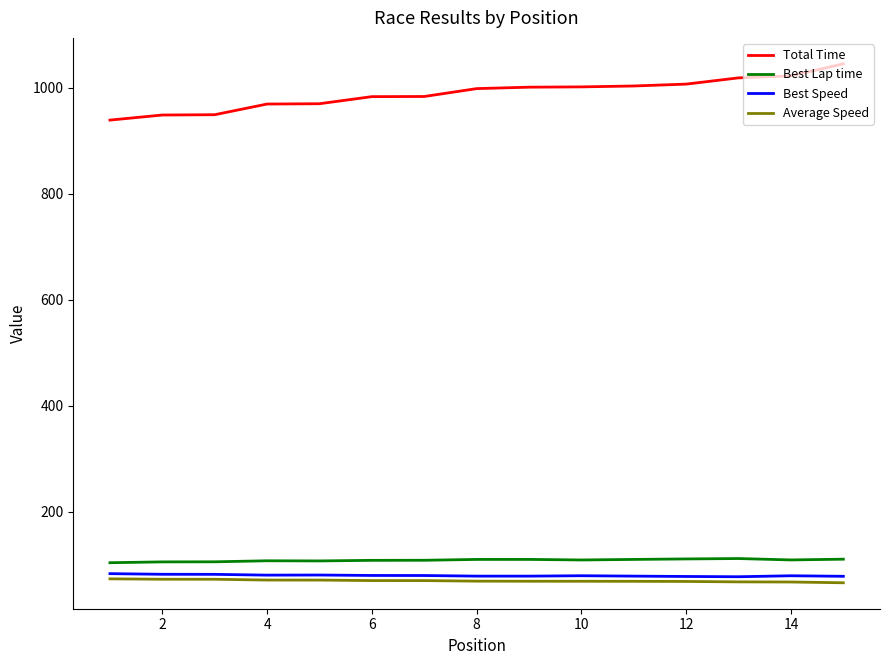

In Best Lap time, how many points are lower than both neighbors (excluding endpoints)?

3